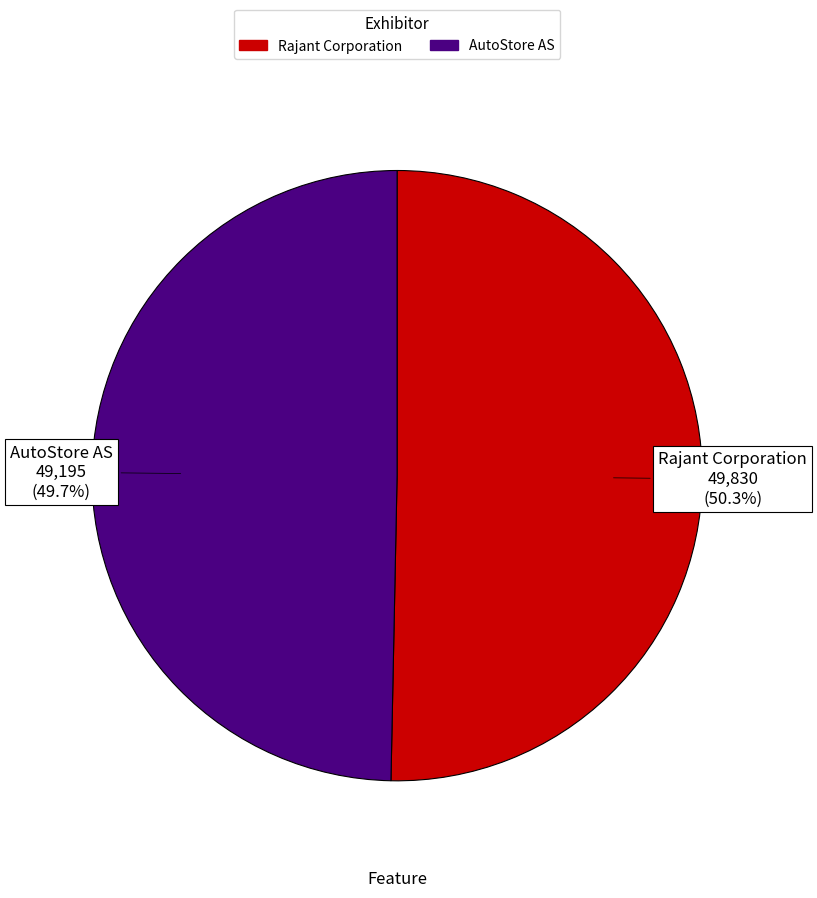

How many slices are in this pie chart?

2